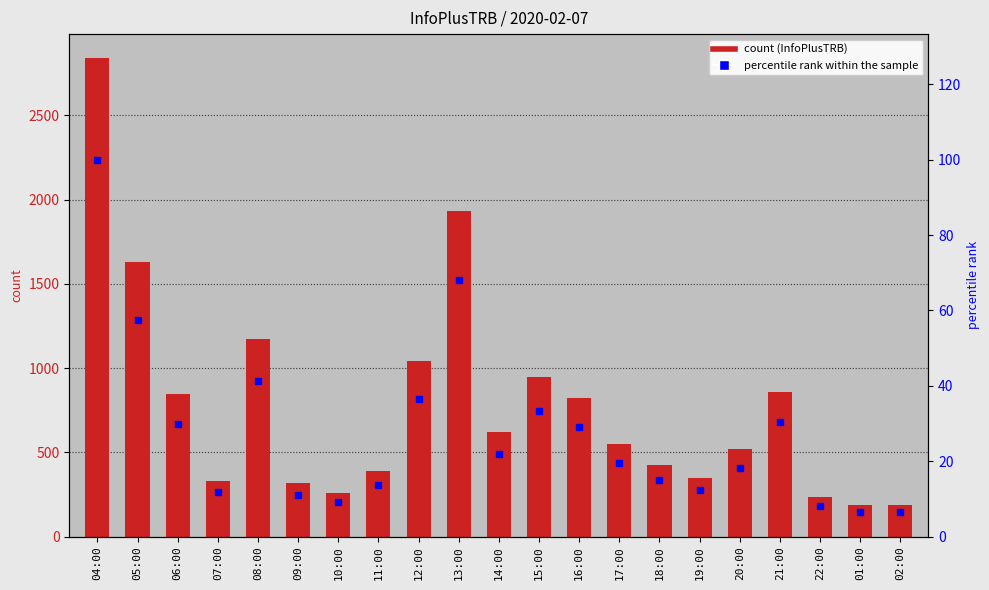

What is the total value across all series at 20:00?

538.3